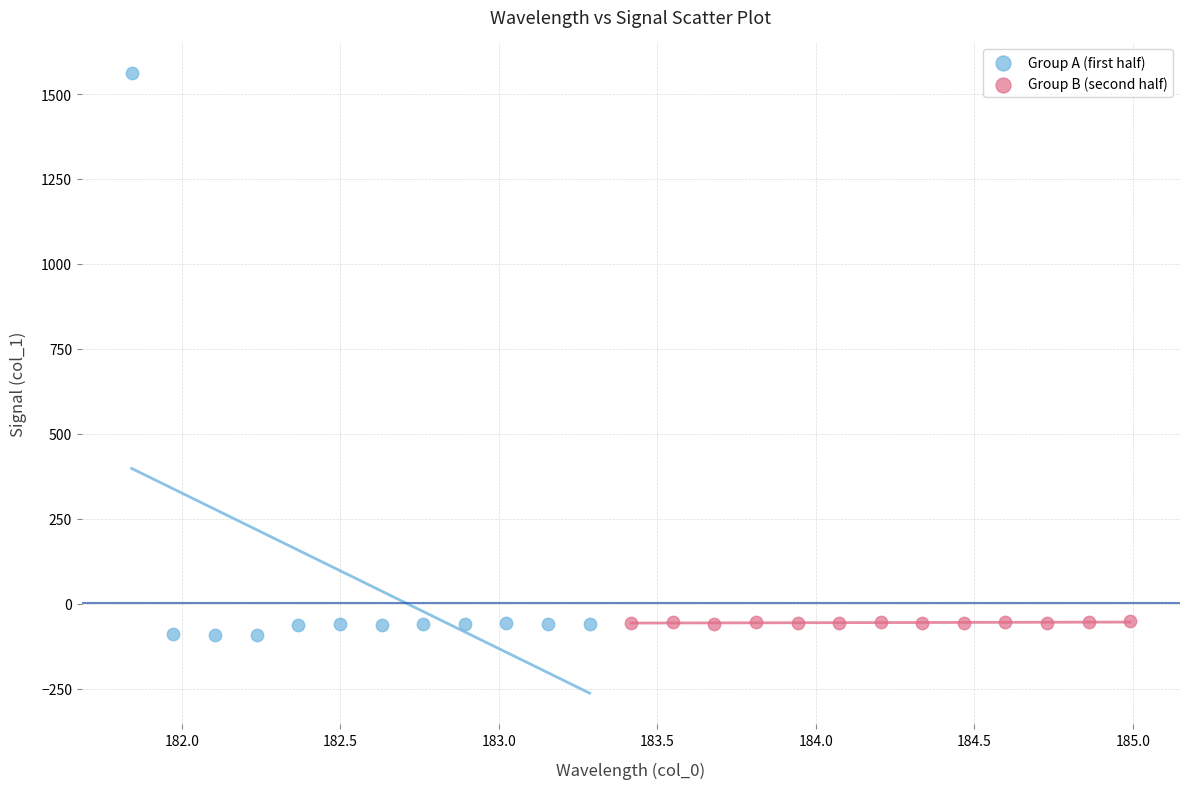

Which series has the widest spread of Y values?

Group A (first half)